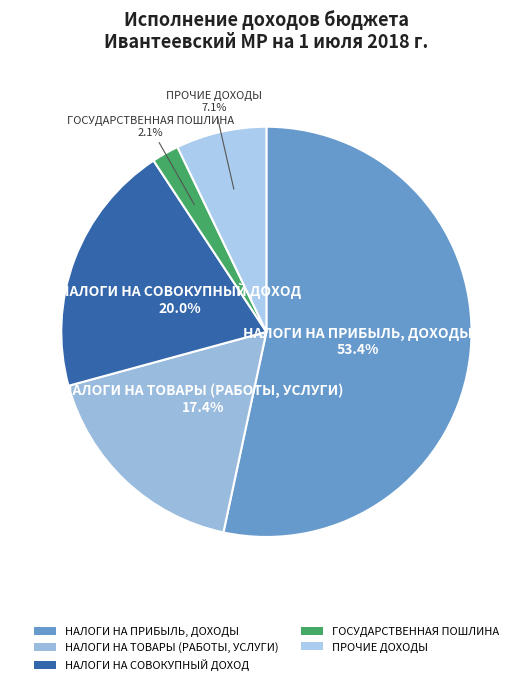

What is the ratio of the value at НАЛОГИ НА ТОВАРЫ (РАБОТЫ, УСЛУГИ) to the value at НАЛОГИ НА СОВОКУПНЫЙ ДОХОД?

0.9